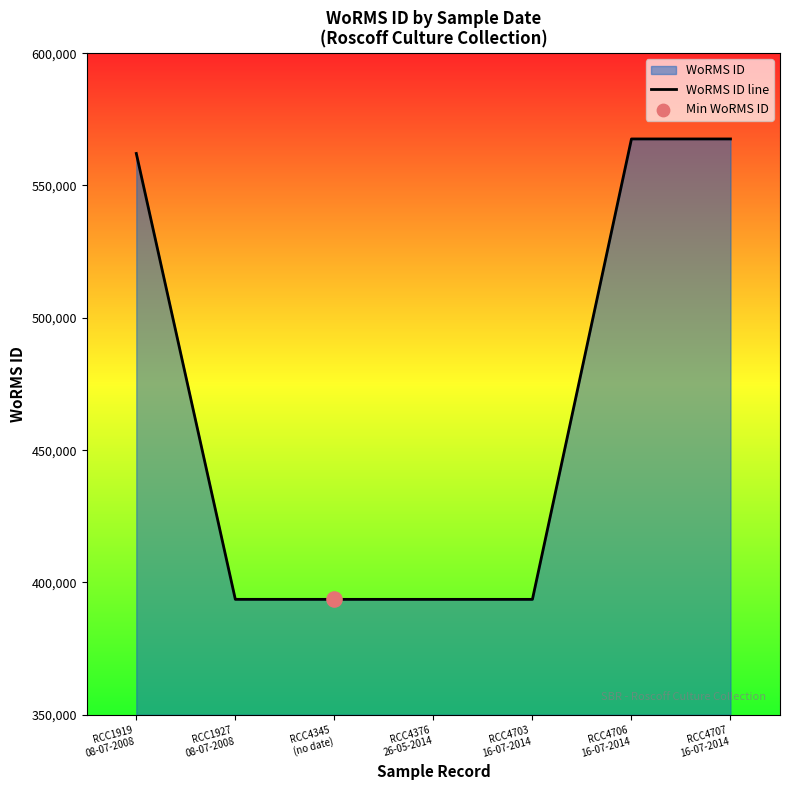

What is the ratio of the value at RCC1919
08-07-2008 to the value at RCC4376
26-05-2014?

1.4